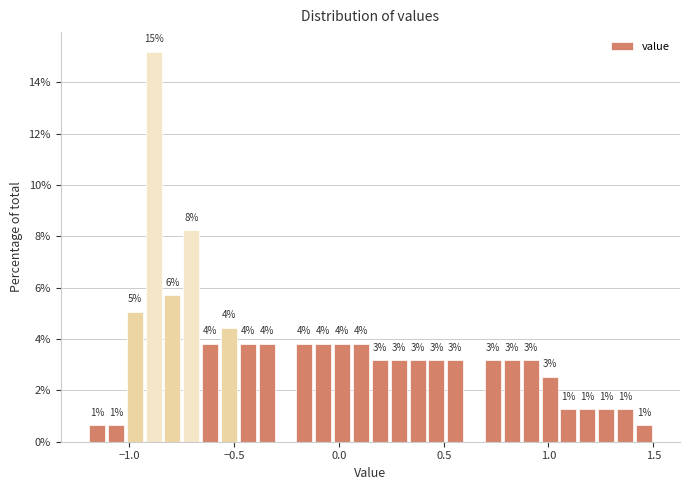

Around what value on the x-axis is the tallest bar? Give the approximate position of its centre, as read against the axis.

-0.90